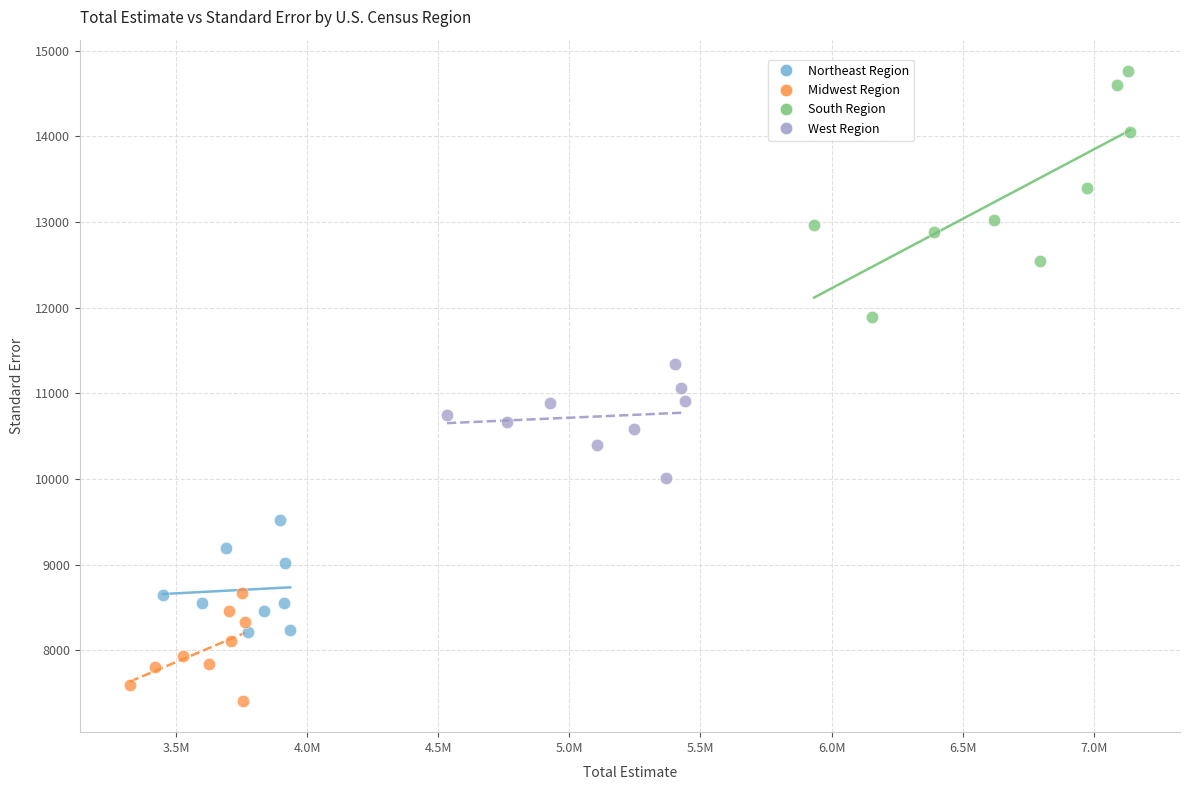

Which series has the largest Y range (max minus min)?

South Region